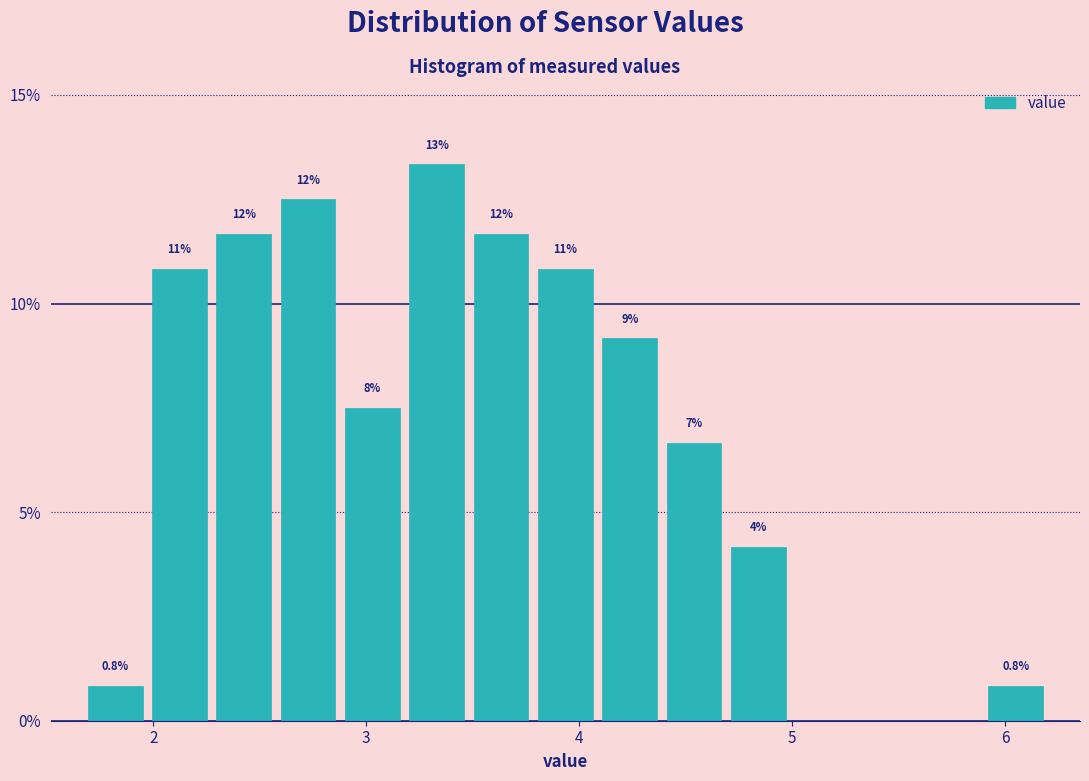

Read against the x-axis, roughly where is the centre of the tallest bar?

3.3